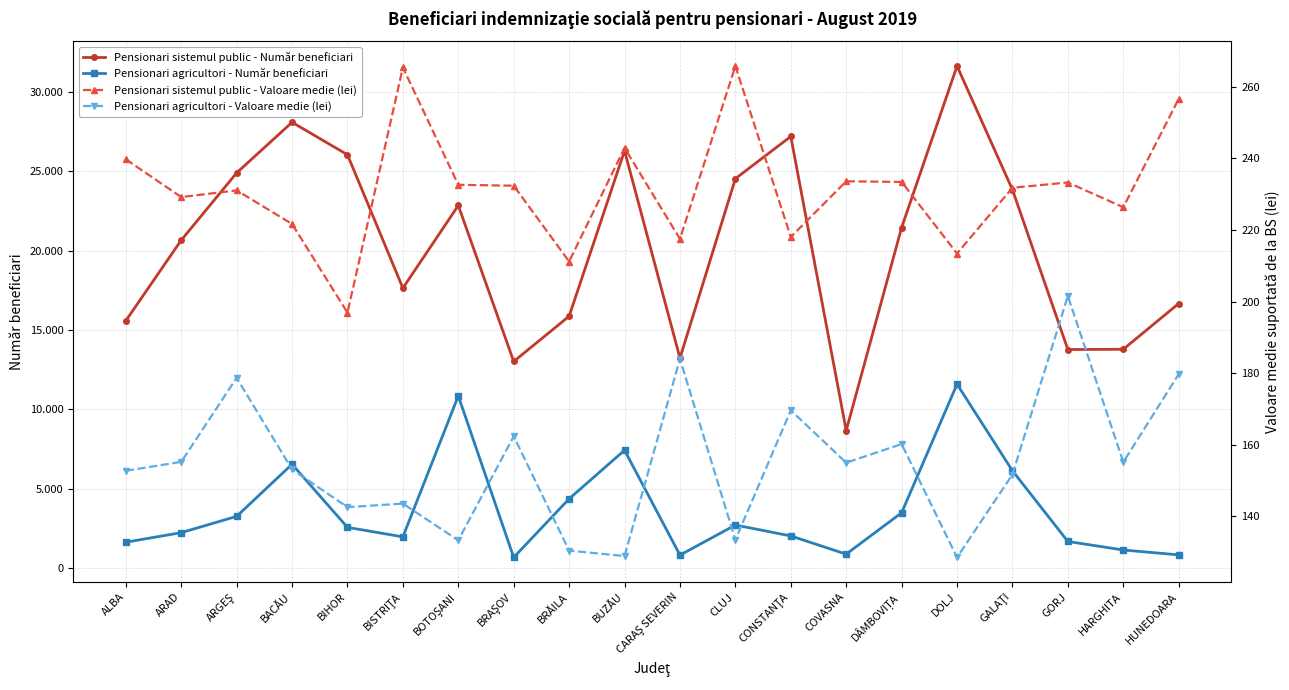

How many lines are shown in the chart?

4